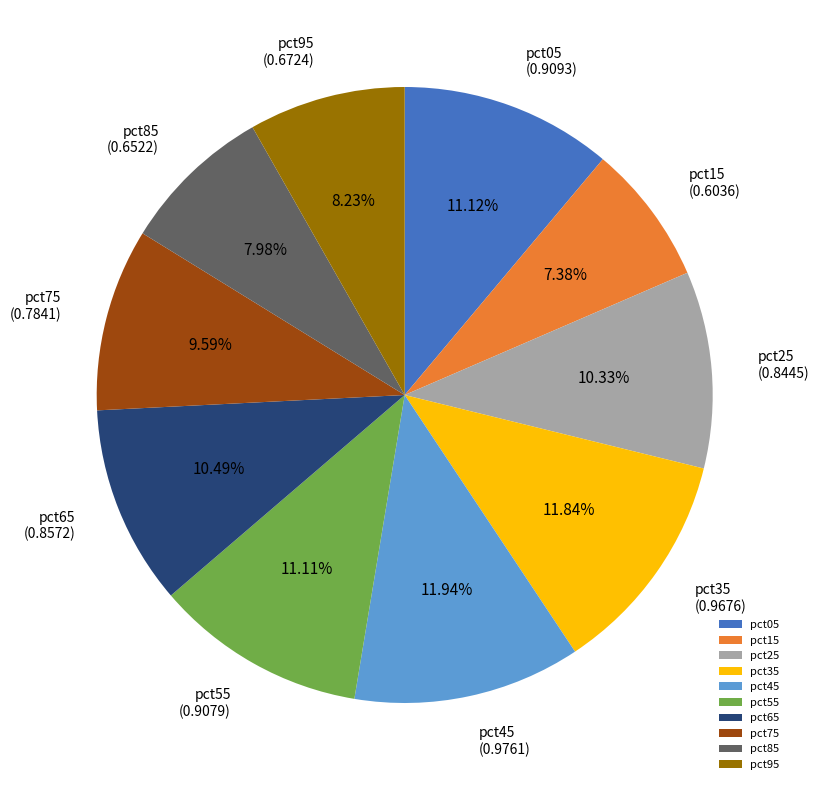

To the nearest percent, what is the difference between the pct85 and pct05 slice percentages?

3%